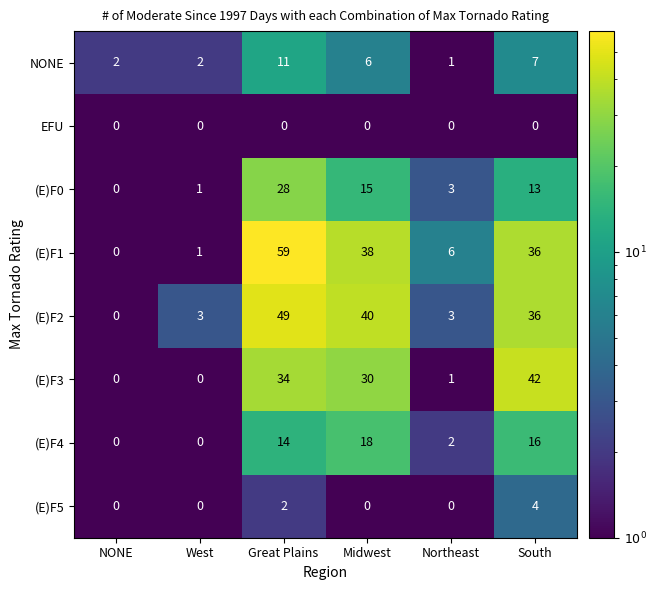

Which series has the widest spread of values?

(E)F1